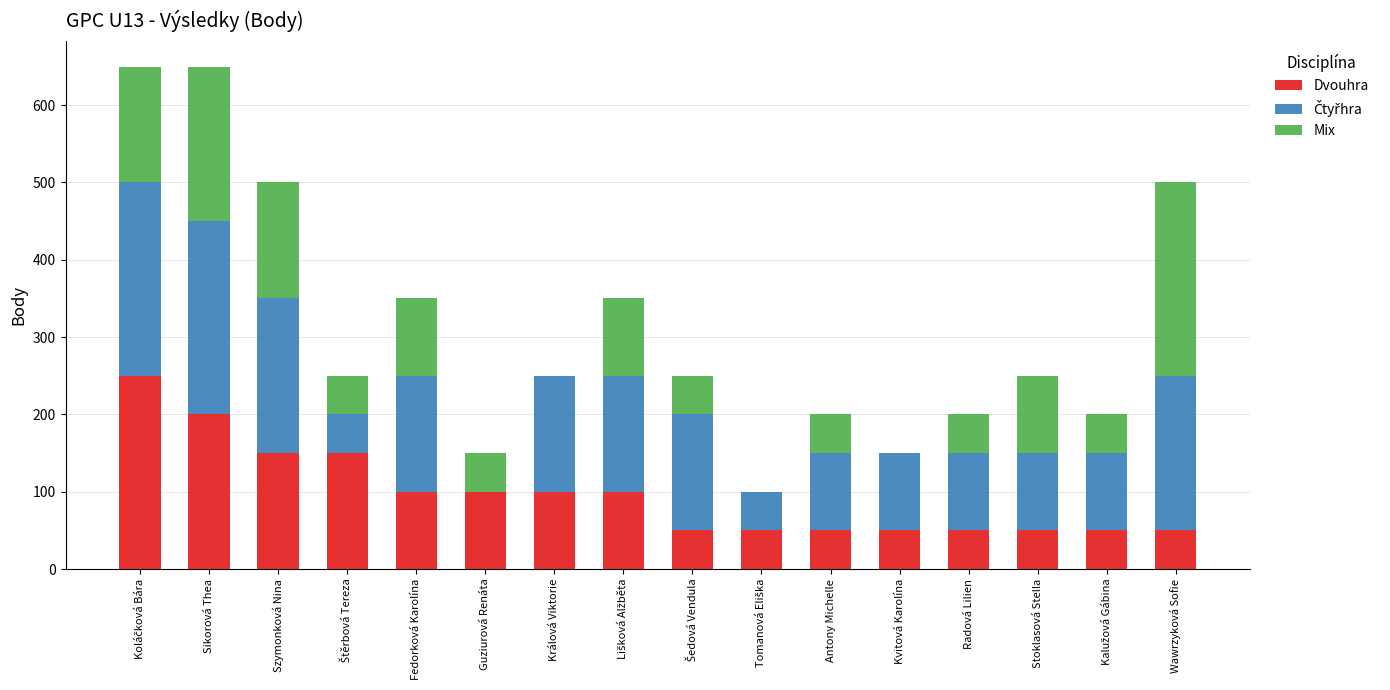

What is the total value across all series at Králová Viktorie?

250